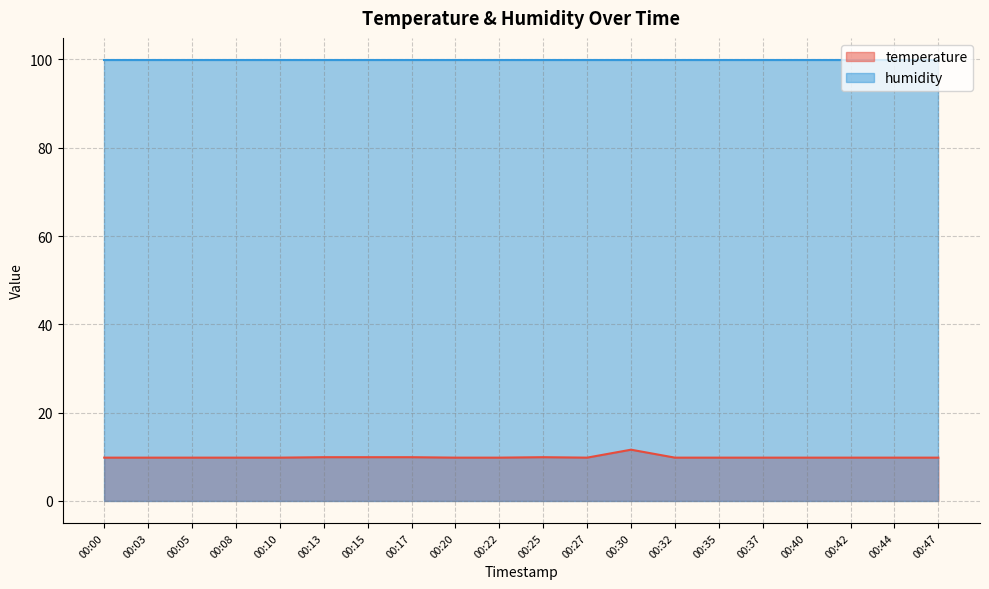

What is the smallest value displayed?

9.8